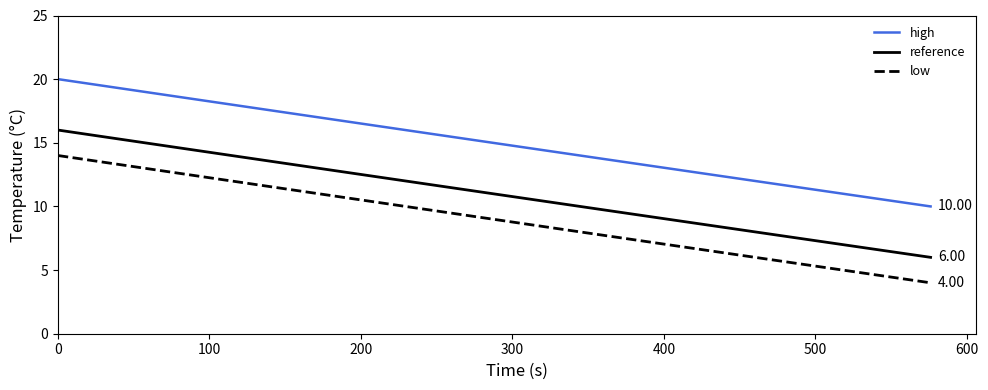

Rank the series by their average value, from lowest to highest.

low, reference, high